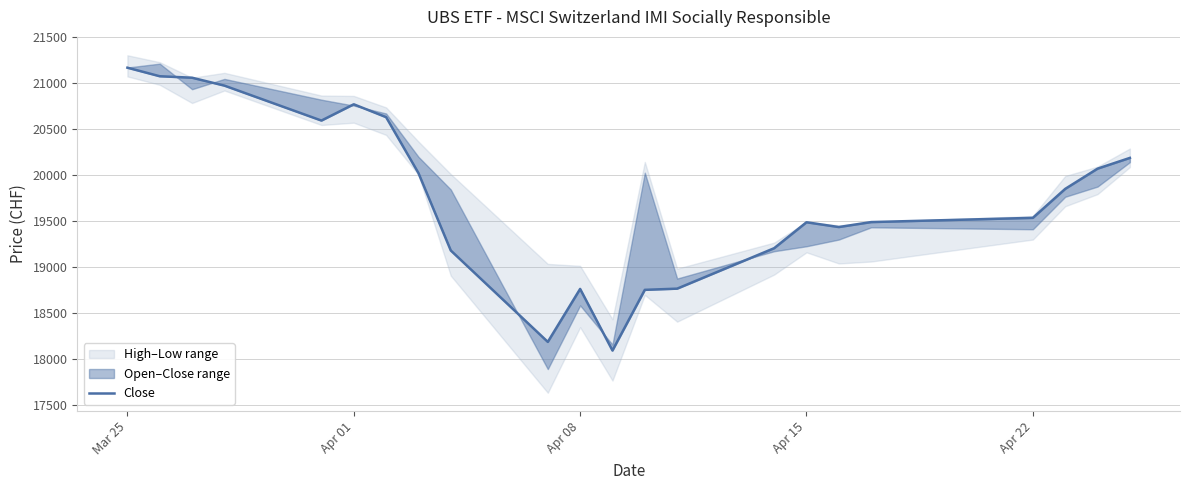

What is the greatest value displayed?

21171